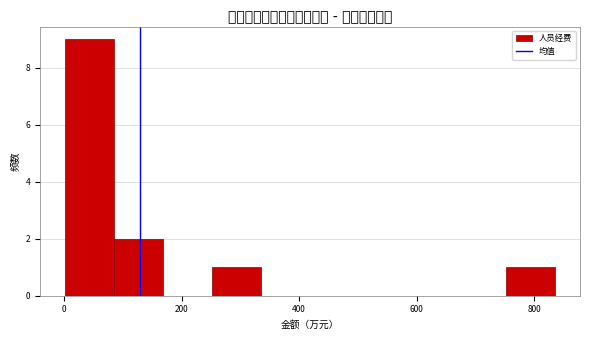

How tall is the bar that spans 0 to 80 on the x-axis? Neither the bar edges nor the heights are printed on the chart, so give them approximately, as read against the axes.

9